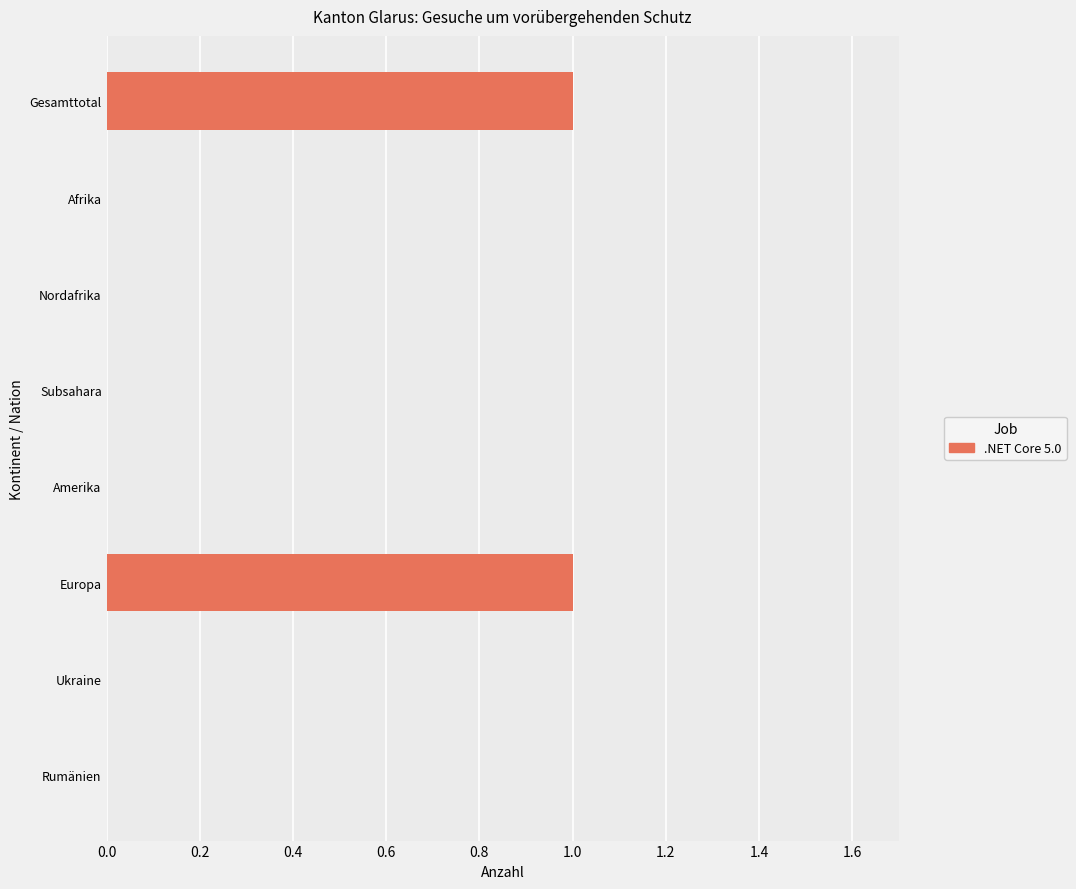

What is the sum of all values?

2